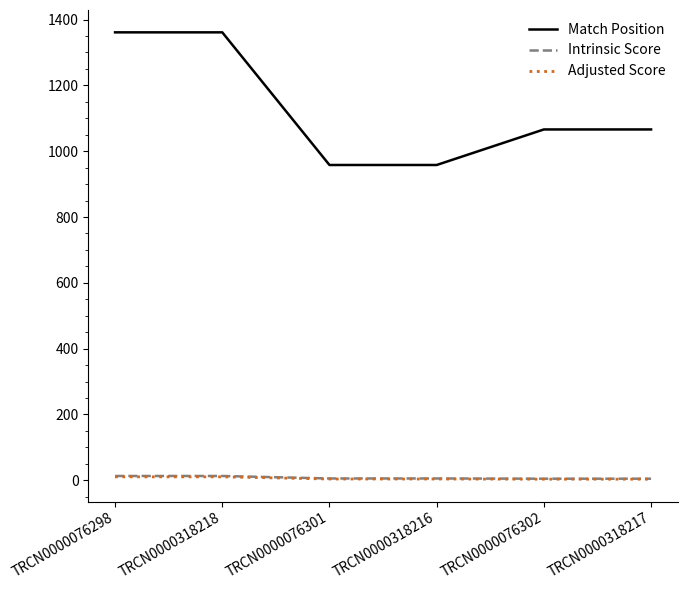

True or false: Match Position and Intrinsic Score intersect in this chart.

False